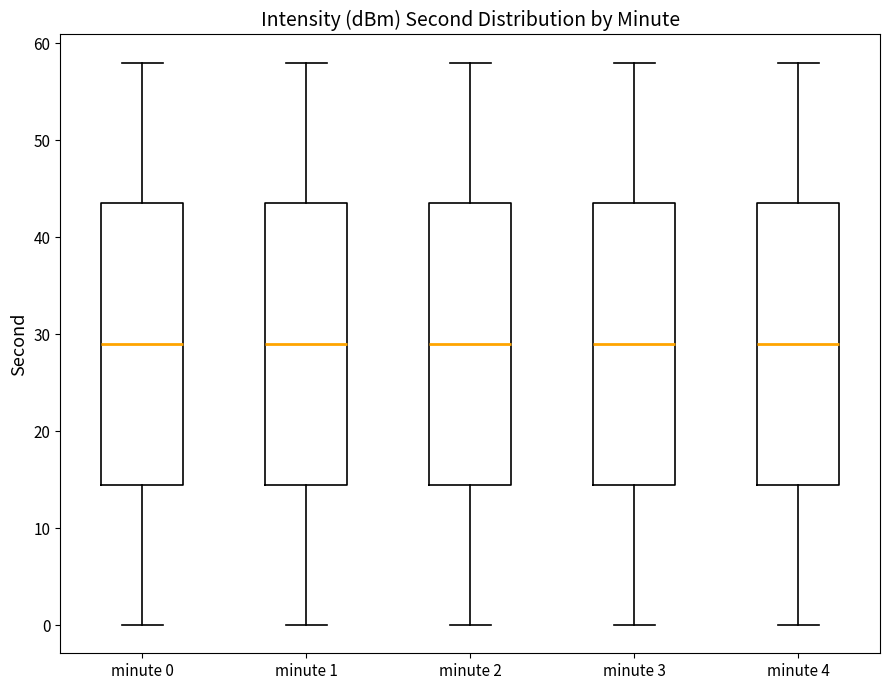

Reading left to right, read every box against the y-axis: the position of its median line, the range the box covers, and the ends of its whiskers. The values are not printed on the chart, so give them approximately, as read against the axis.

minute 0: median 29, box 15 to 44, whiskers 0 to 58
minute 1: median 29, box 15 to 44, whiskers 0 to 58
minute 2: median 29, box 15 to 44, whiskers 0 to 58
minute 3: median 29, box 15 to 44, whiskers 0 to 58
minute 4: median 29, box 15 to 44, whiskers 0 to 58